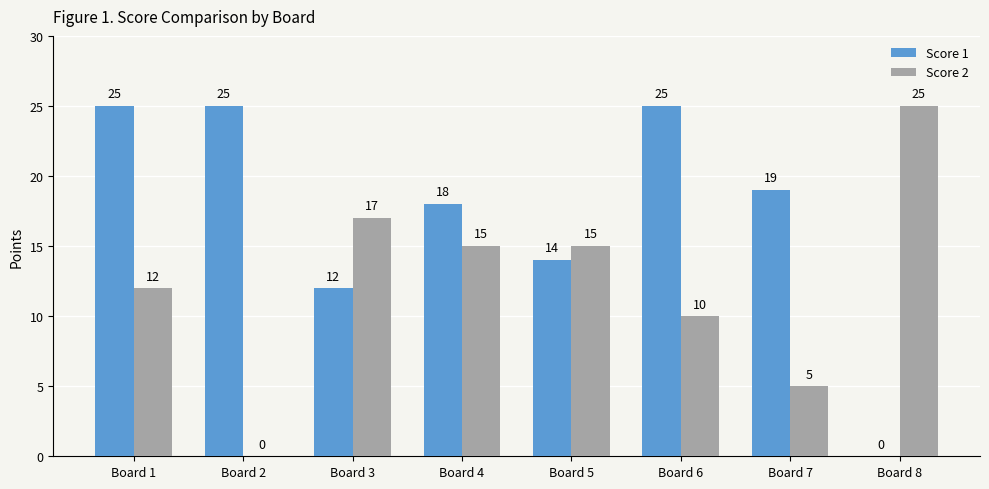

Where does the Score 2 series first go above 15?

Board 3